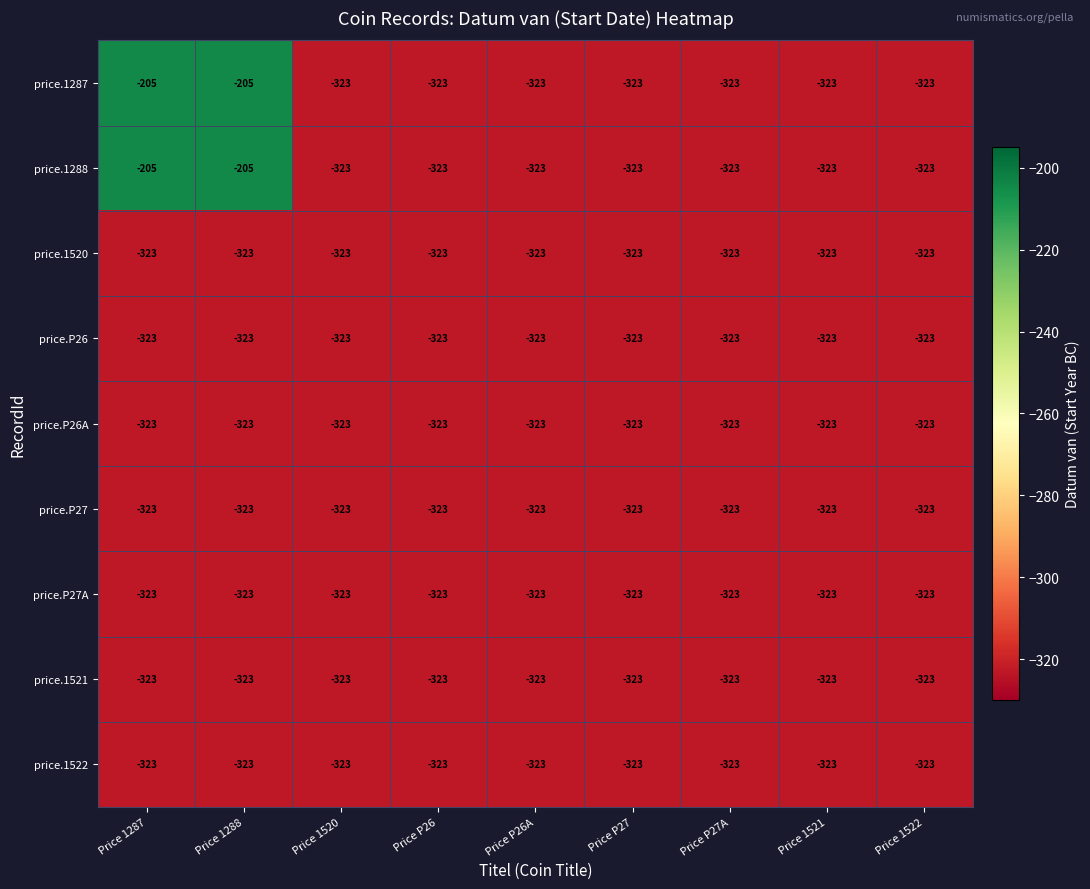

How many data points does each series have?

9